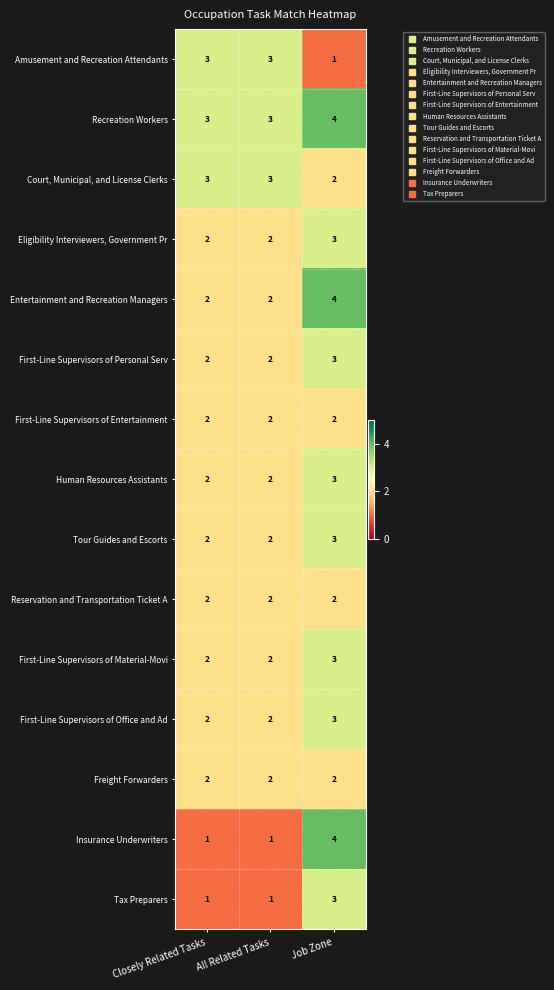

Which series has the widest spread of values?

Insurance Underwriters